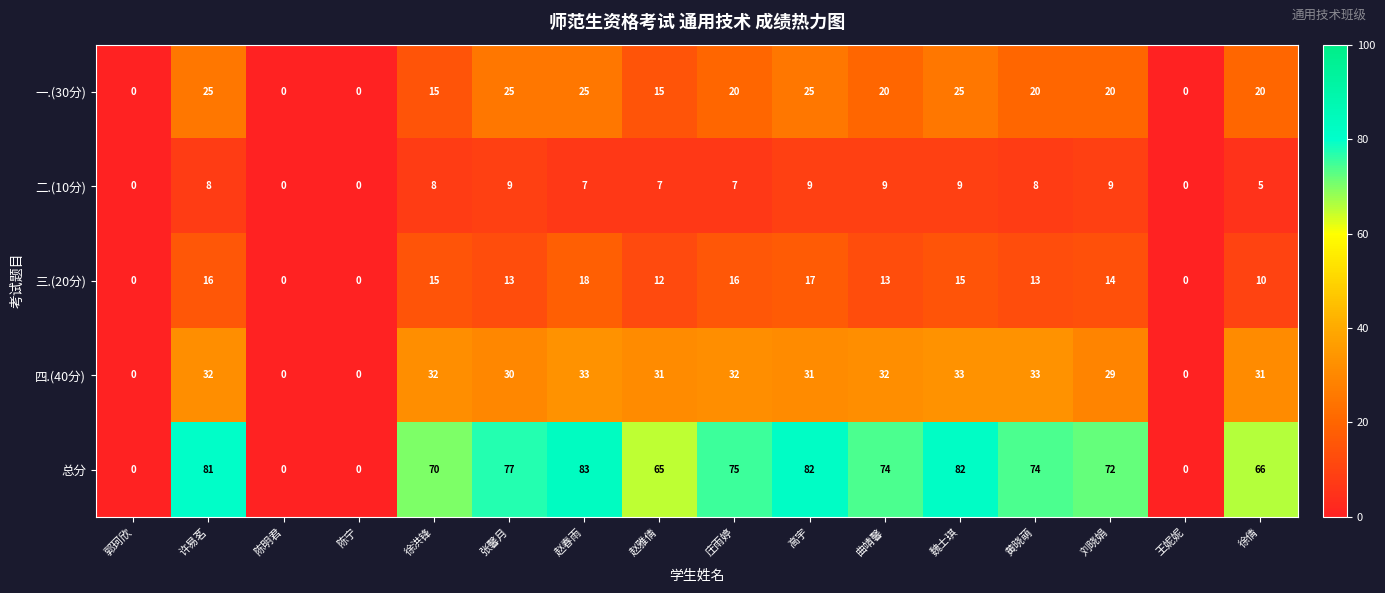

What is the approximate value of 总分 at 徐洪锋?

70